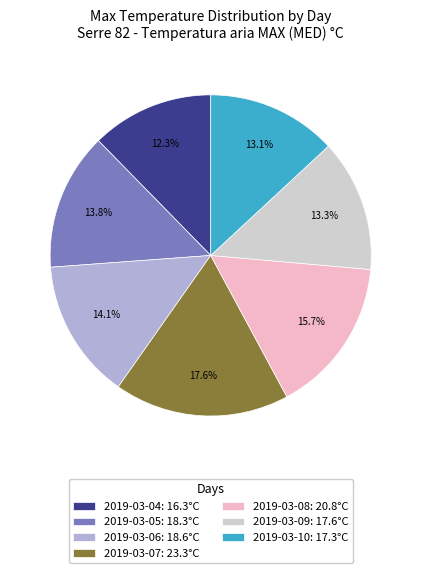

Do 2019-03-04 and 2019-03-08 together represent more than half of the pie?

No